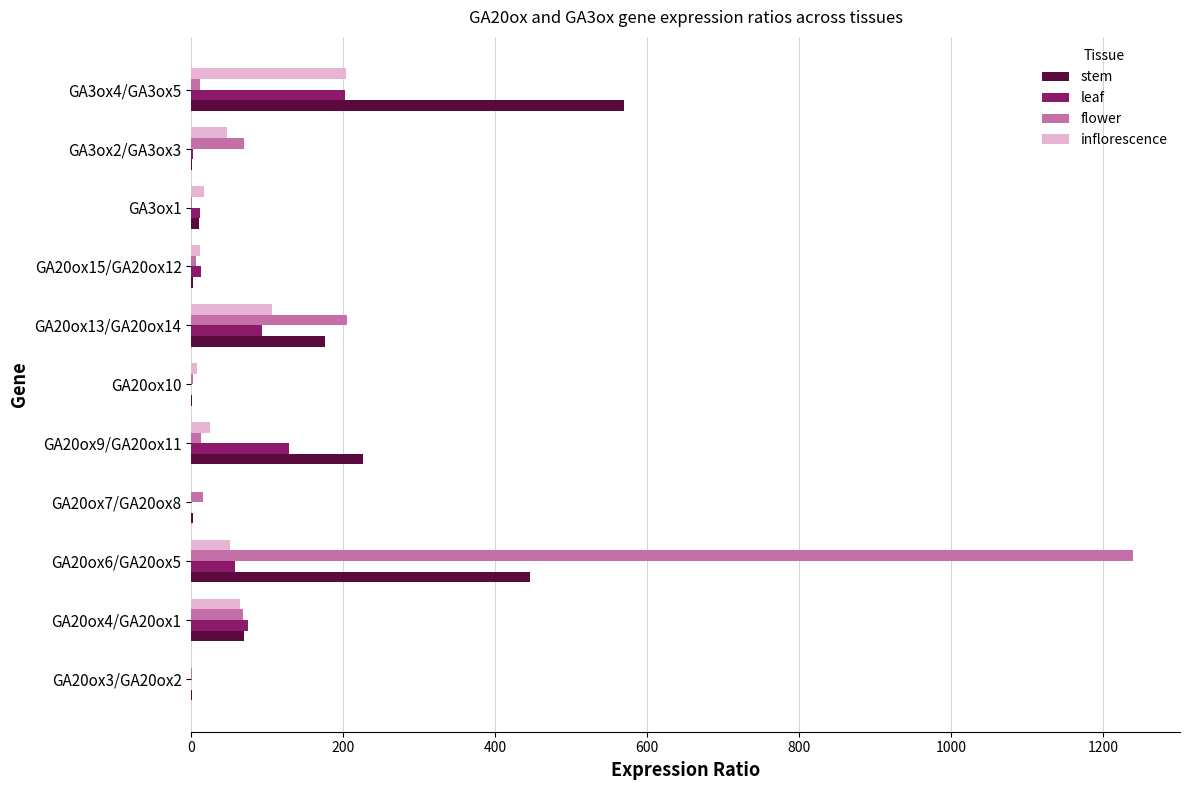

At which category does the chart reach its peak across all series?

GA20ox6/GA20ox5